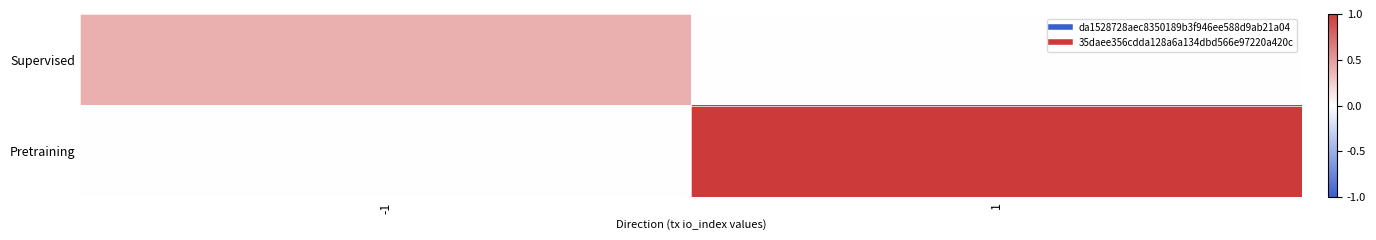

Which series has the largest total across all categories?

Pretraining